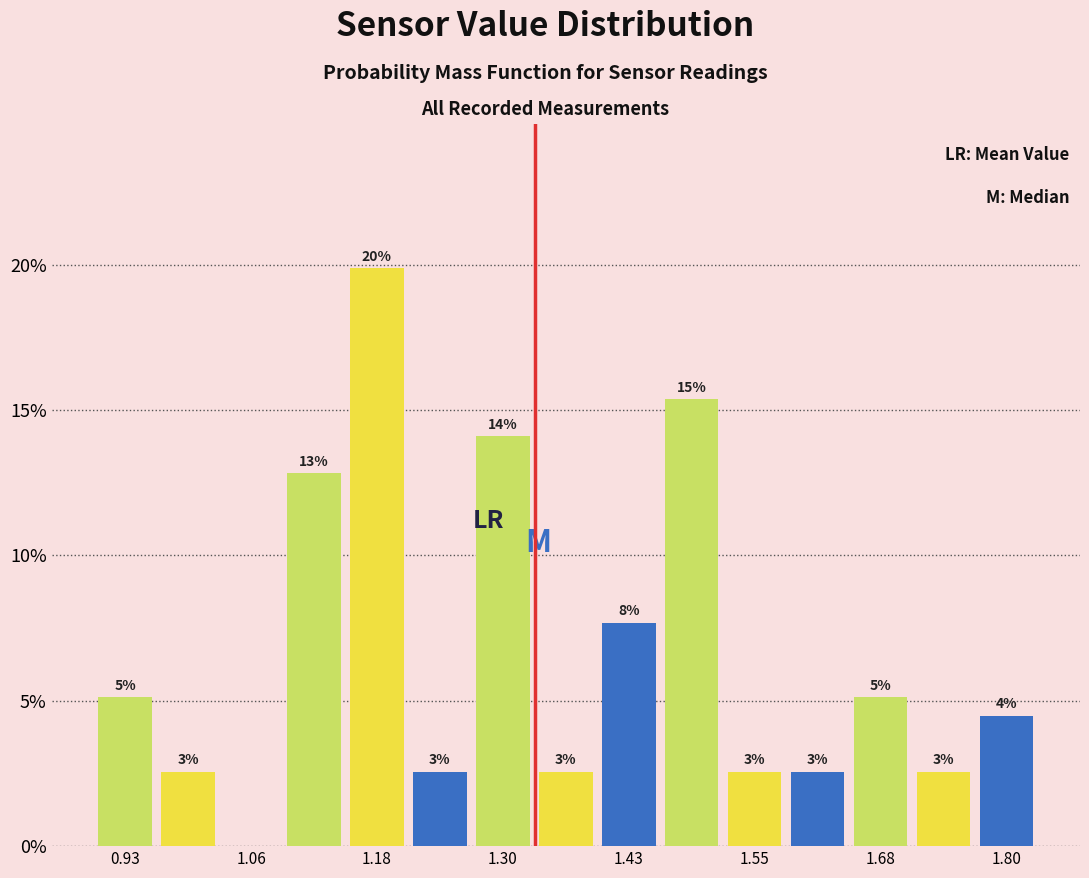

Read against the x-axis, roughly where is the centre of the tallest bar?

1.18